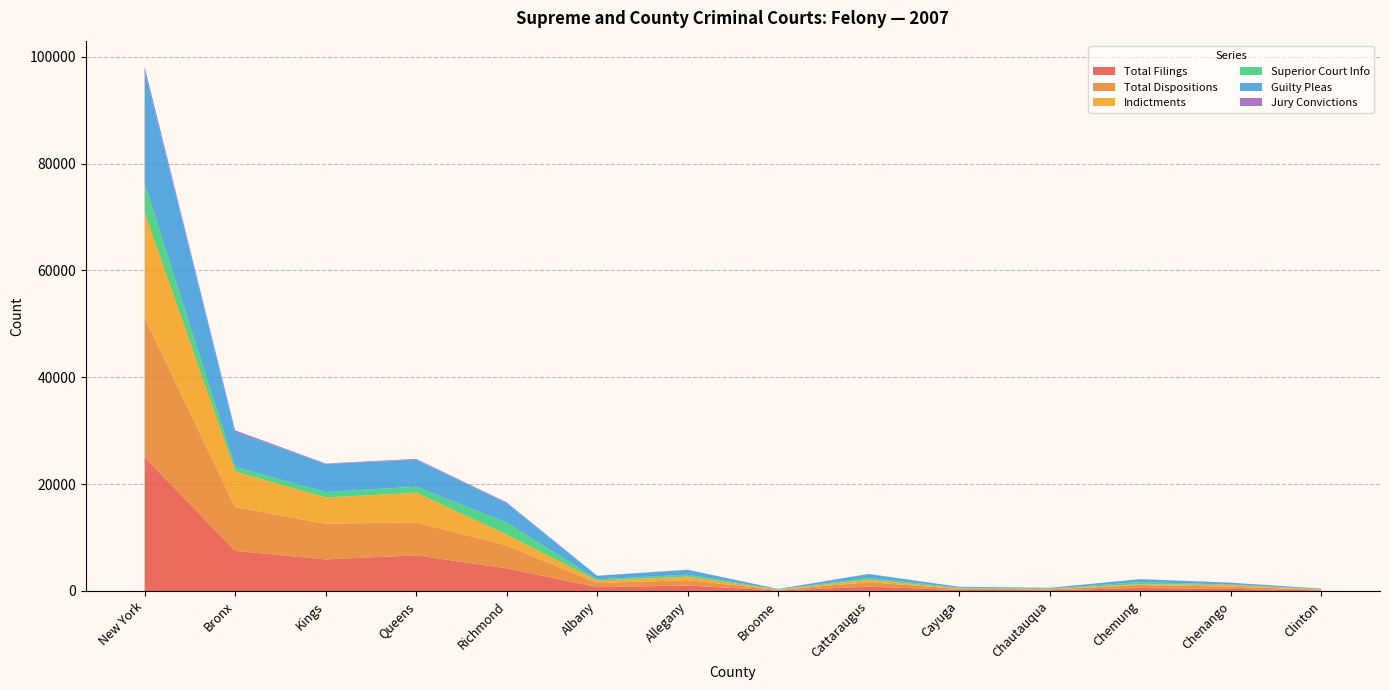

What is the highest value of the Total Filings series?

25042